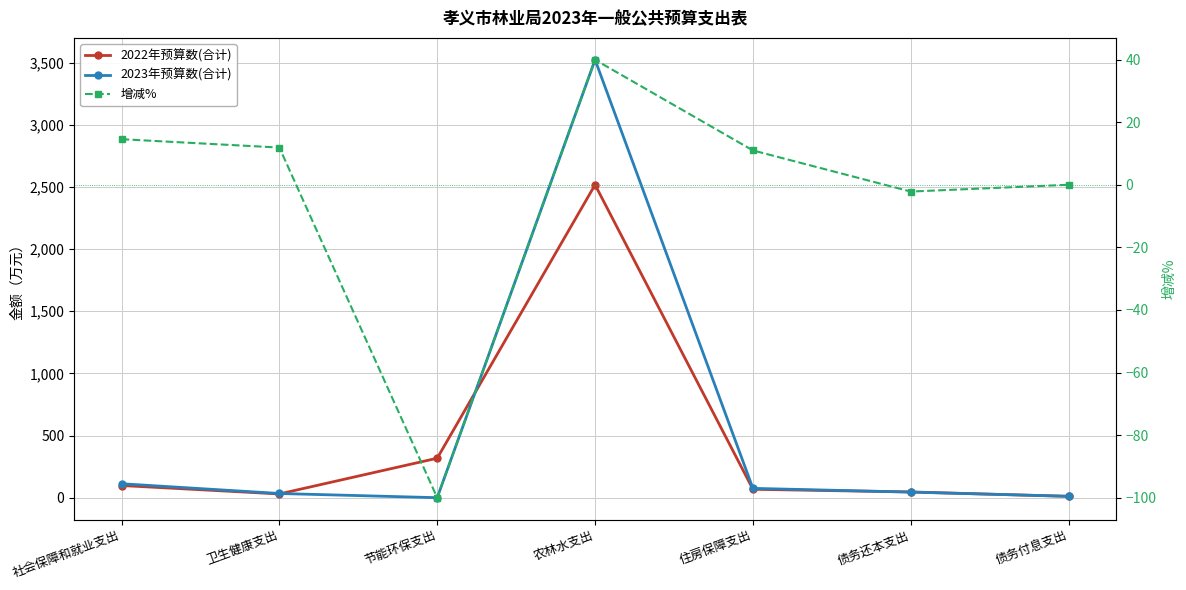

Which has a higher value, 农林水支出 or 卫生健康支出?

农林水支出